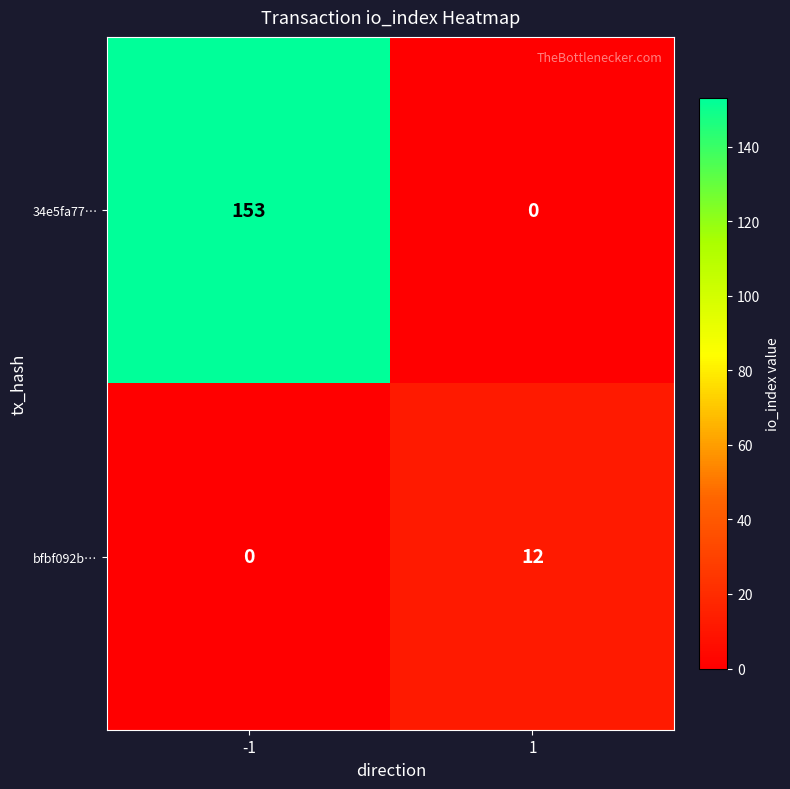

Rank the series by their average value, from lowest to highest.

bfbf092b…, 34e5fa77…